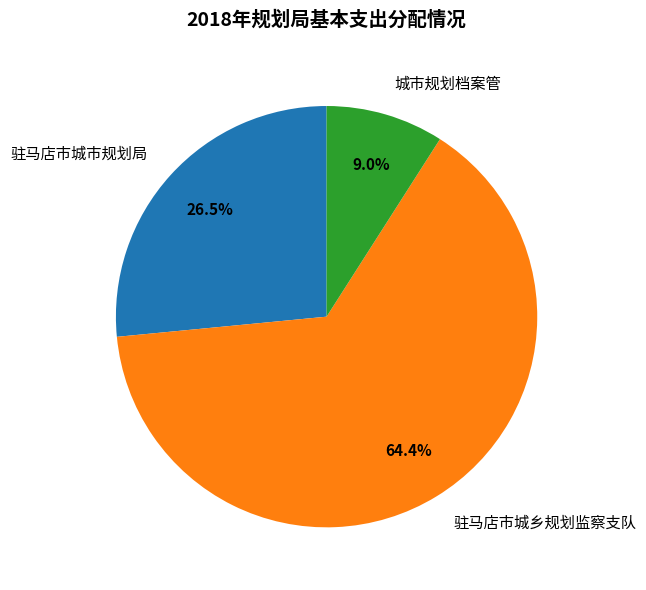

Which slice is the largest?

驻马店市城乡规划监察支队